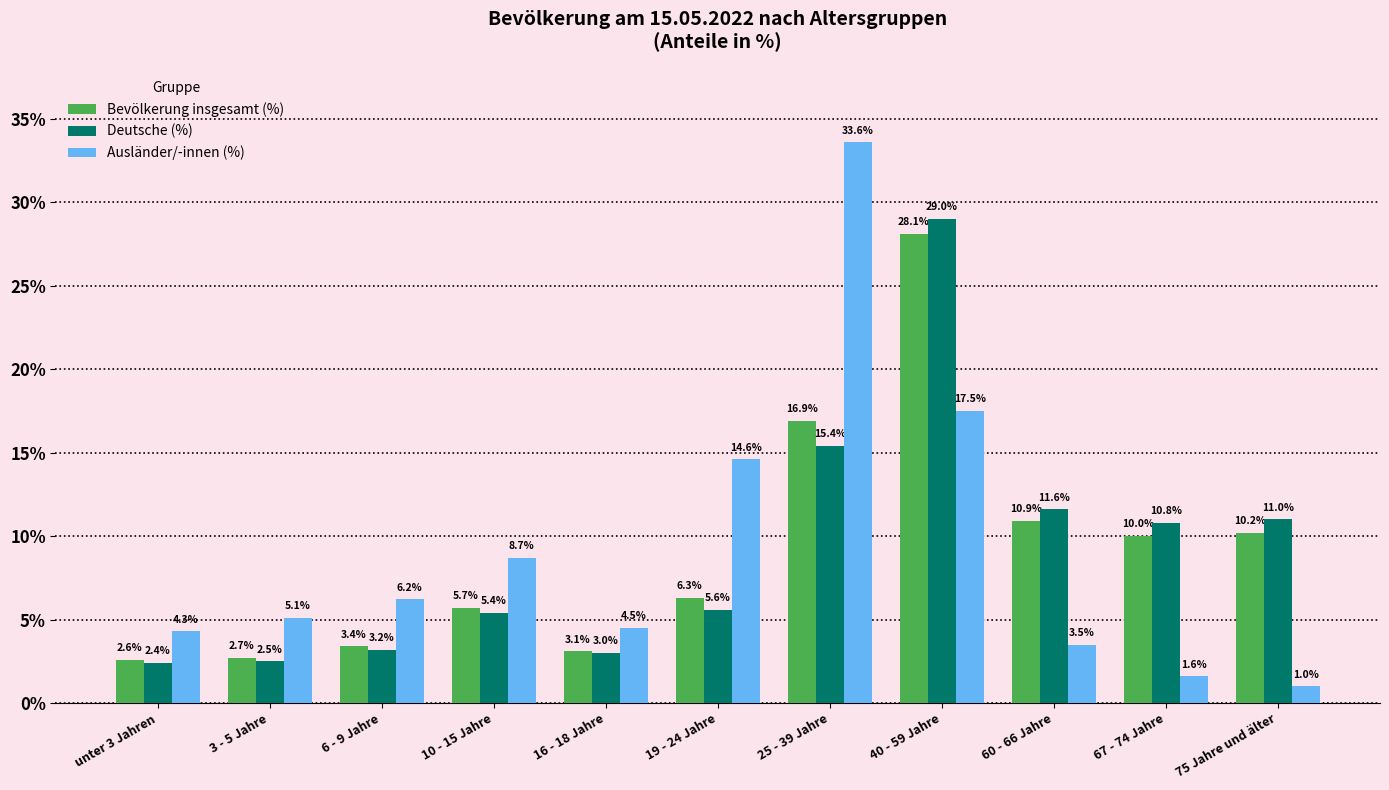

Reading left to right, what are all the values shown in this chart?

Bevölkerung insgesamt (%): 2.6	2.7	3.4	5.7	3.1	6.3	16.9	28.1	10.9	10.0	10.2
Deutsche (%): 2.4	2.5	3.2	5.4	3.0	5.6	15.4	29.0	11.6	10.8	11.0
Ausländer/-innen (%): 4.3	5.1	6.2	8.7	4.5	14.6	33.6	17.5	3.5	1.6	1.0